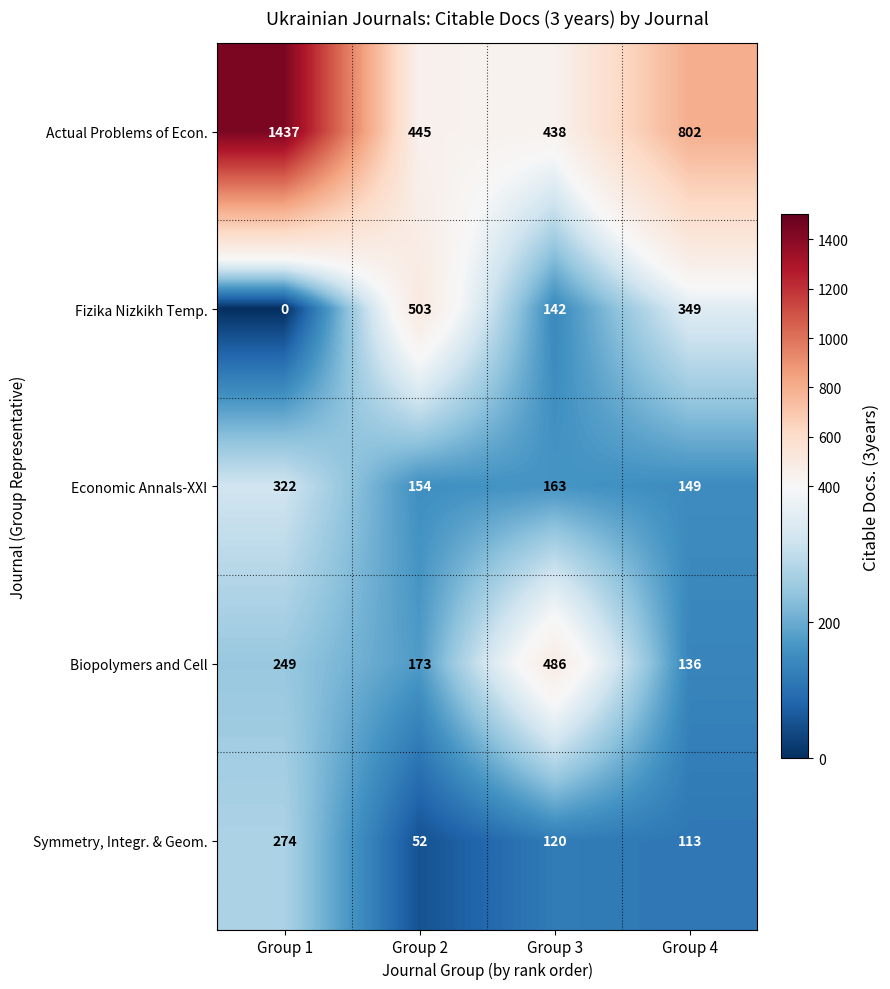

How many values in the Symmetry, Integr. & Geom. series are below 120?

2